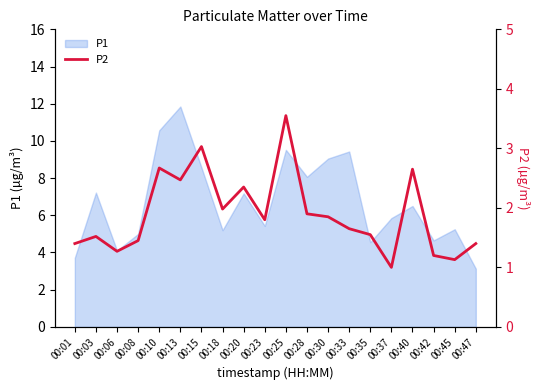

True or false: P1 has a value of 4.5 at 00:35.

True